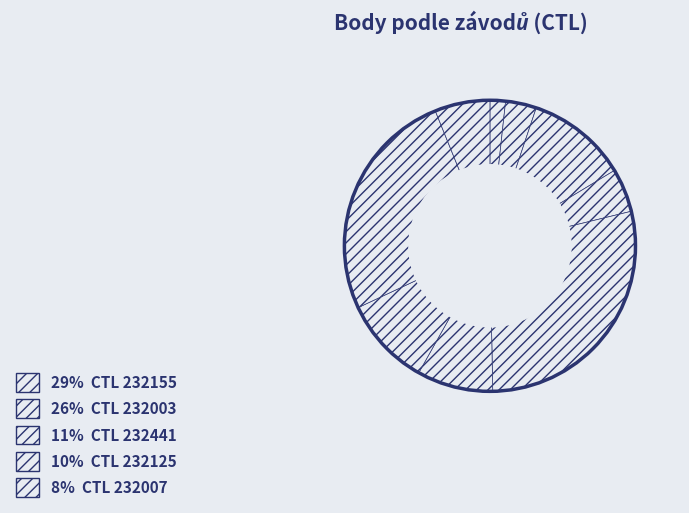

True or false: 232178 accounts for 1% of the total.

False